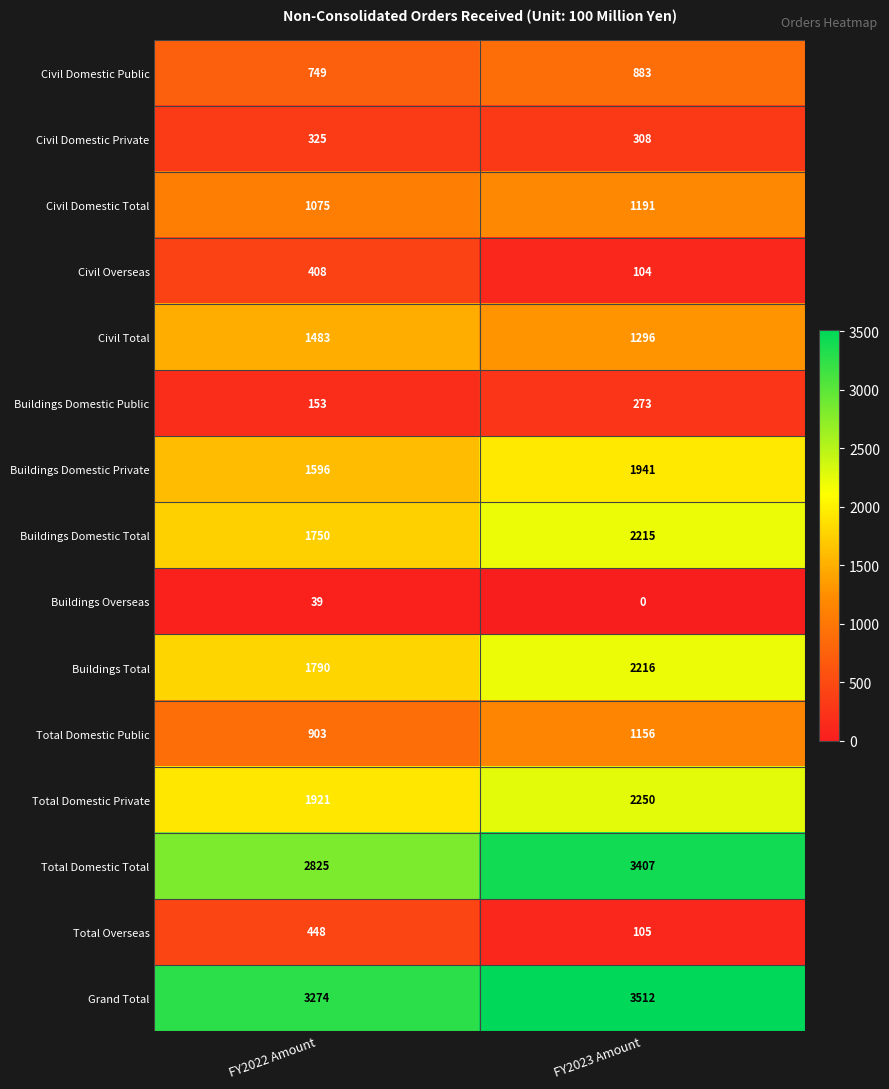

At how many categories does at least one series exceed 1315?

2